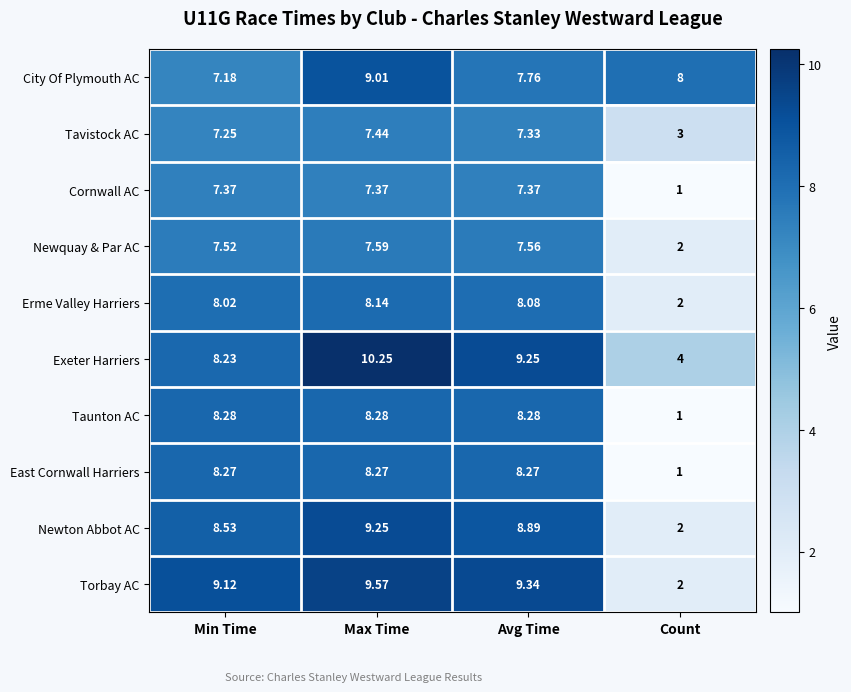

Which series has the largest total across all categories?

City Of Plymouth AC